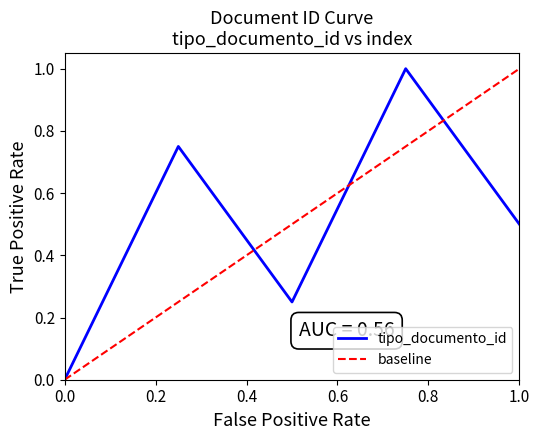

The value of tipo_documento_id at 0.0 is 0.0. True or false?

True